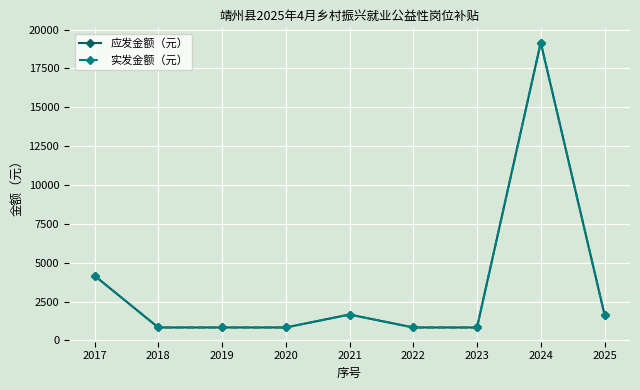

Does the chart have visible grid lines?

Yes